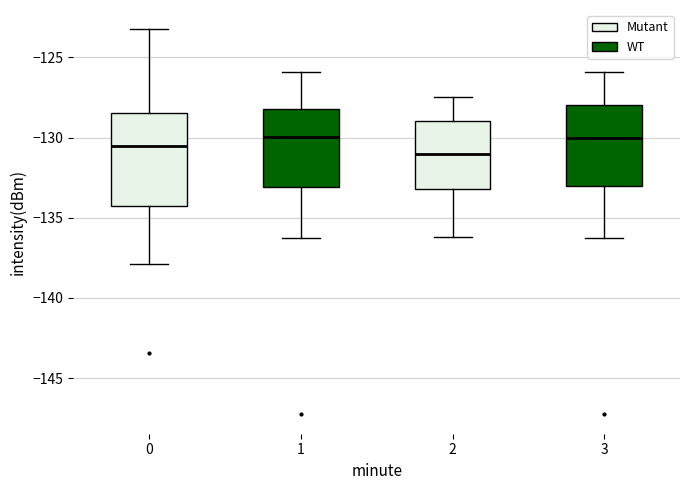

Where does the upper whisker of the box at x = 3 end on the y-axis? The values are not printed on the chart, so give them approximately, as read against the axis.

-126.0